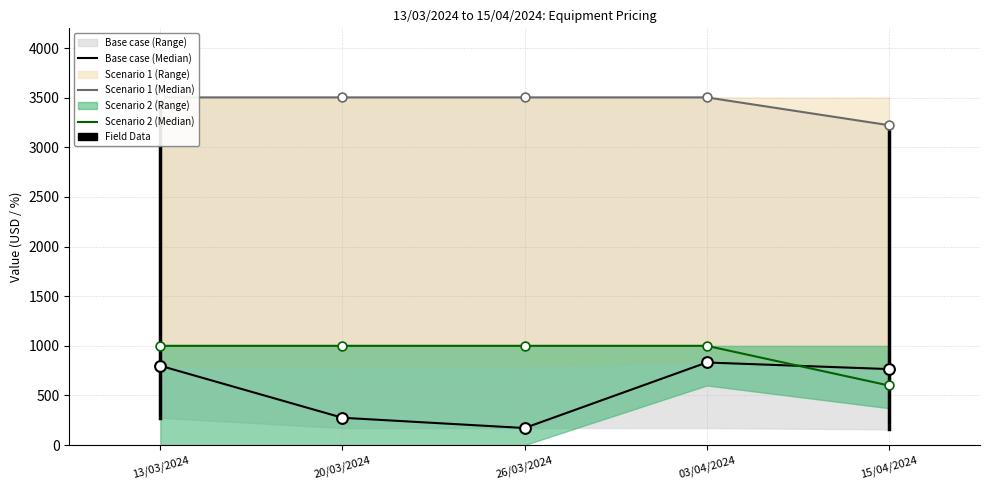

What are all the series names shown in the legend?

Base case (Median), Scenario 1 (Median), Scenario 2 (Median)